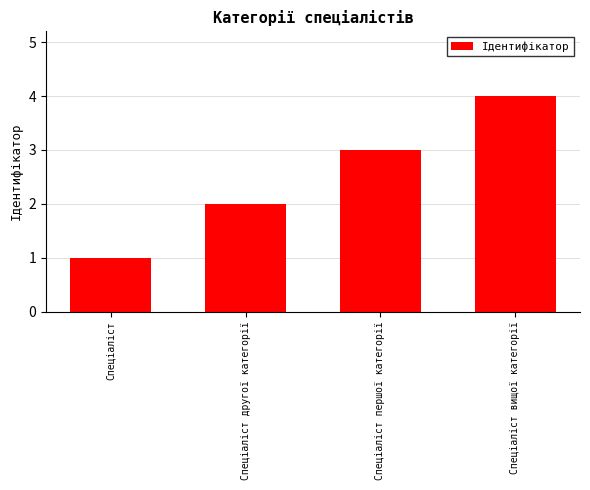

True or false: the data shows 1 at Спеціаліст.

True